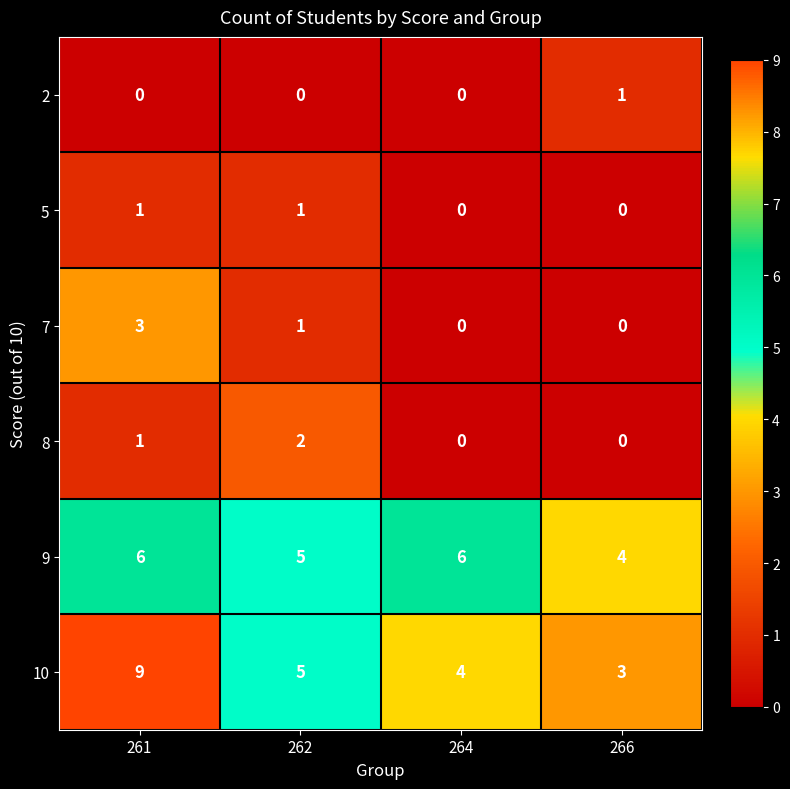

Which label corresponds to the largest value in the chart?

261